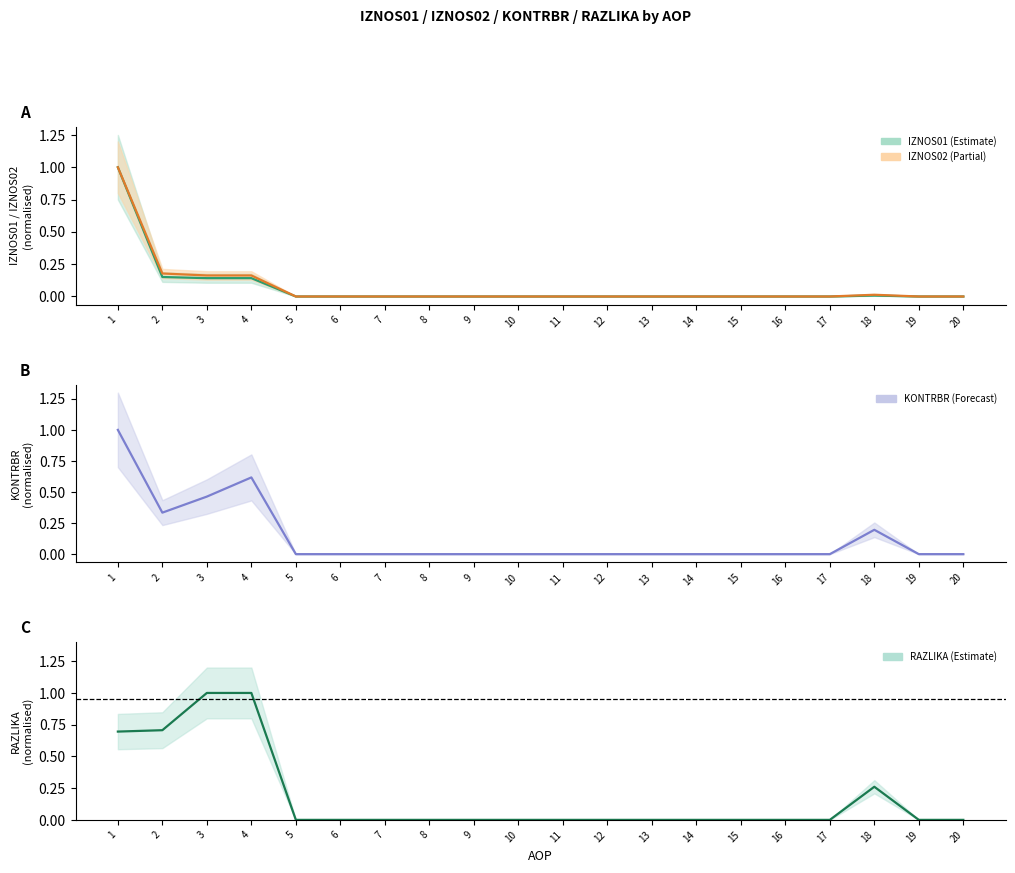

List the labels in order of RAZLIKA value, largest first.

3, 4, 2, 1, 18, 5, 6, 7, 8, 9, 10, 11, 12, 13, 14, 15, 16, 17, 19, 20